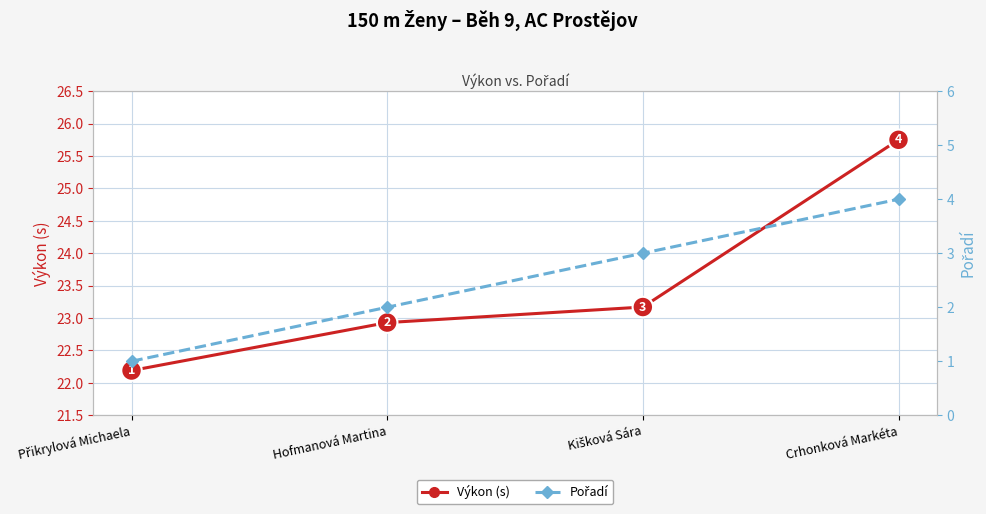

Reading left to right, what are all the values shown in this chart?

Výkon (s): Přikrylová Michaela=22.2	Hofmanová Martina=22.9	Kišková Sára=23.2	Crhonková Markéta=25.8
Pořadí: Přikrylová Michaela=1.0	Hofmanová Martina=2.0	Kišková Sára=3.0	Crhonková Markéta=4.0